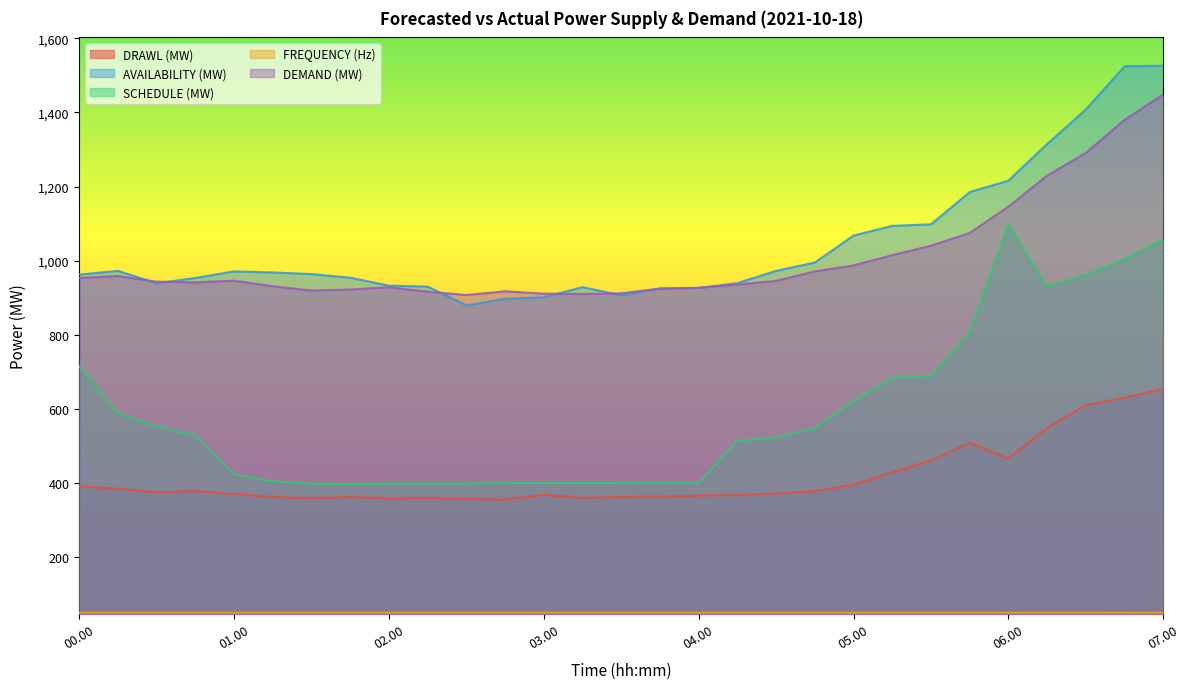

What is the difference between the DEMAND (MW) values at 06.15 and 06.45?

150.4